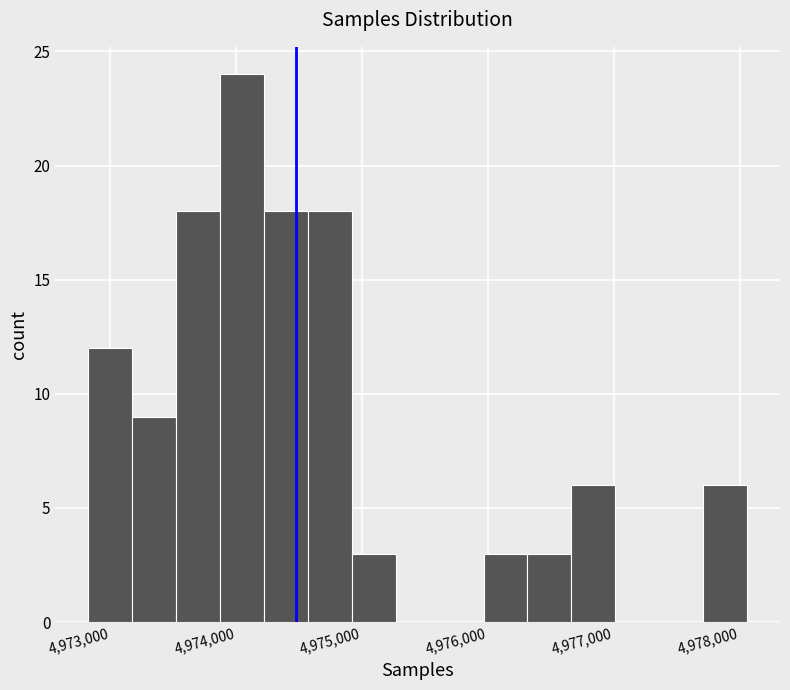

Read against the x-axis, roughly where is the centre of the tallest bar?

4974000